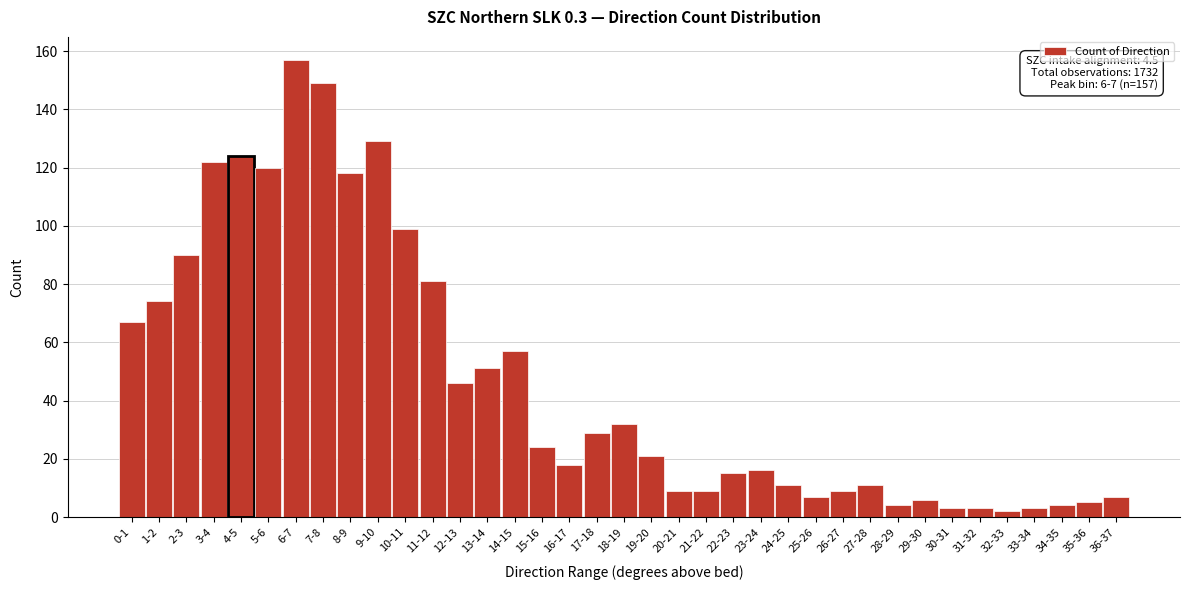

Between 20-21 and 14-15, which is larger?

14-15